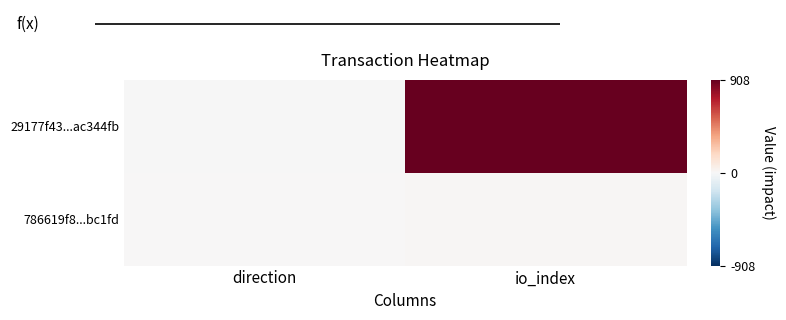

Which series has the largest total across all categories?

29177f43...ac344fb